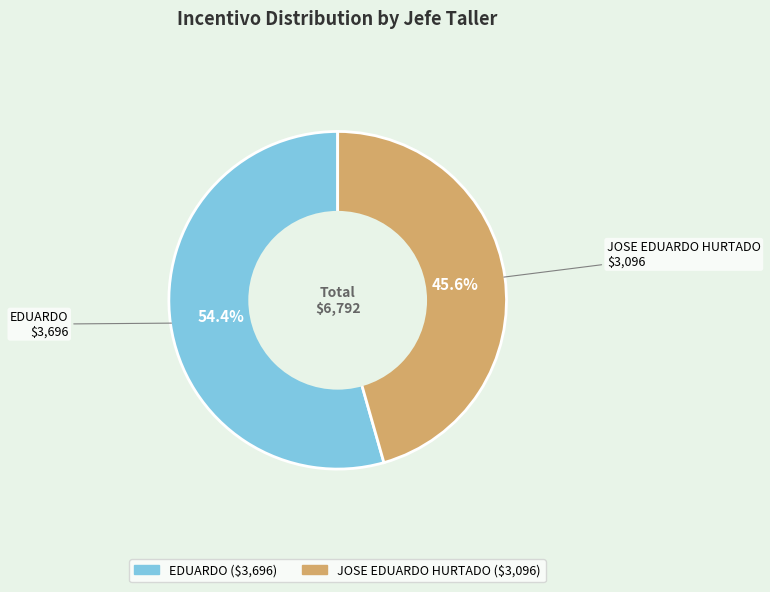

How many slices are in this pie chart?

2